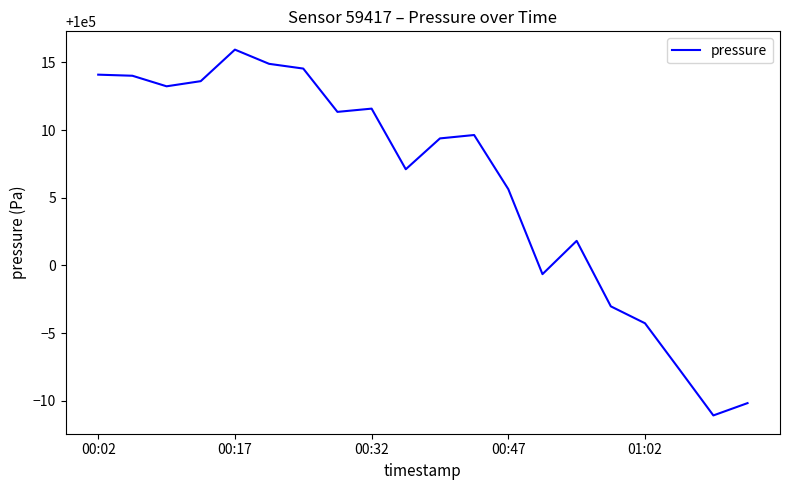

What is the minimum value shown in the chart?

99988.9